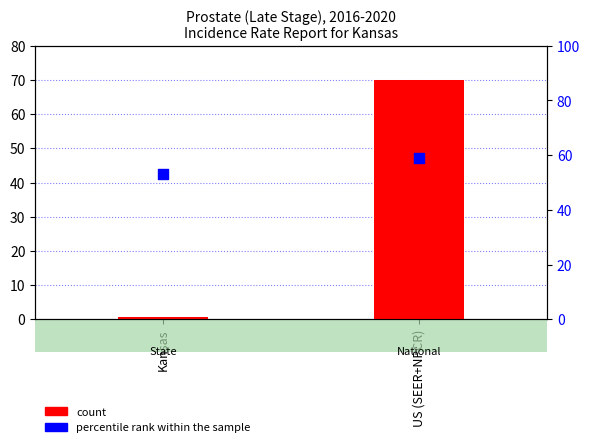

At how many categories does at least one series exceed 9?

2